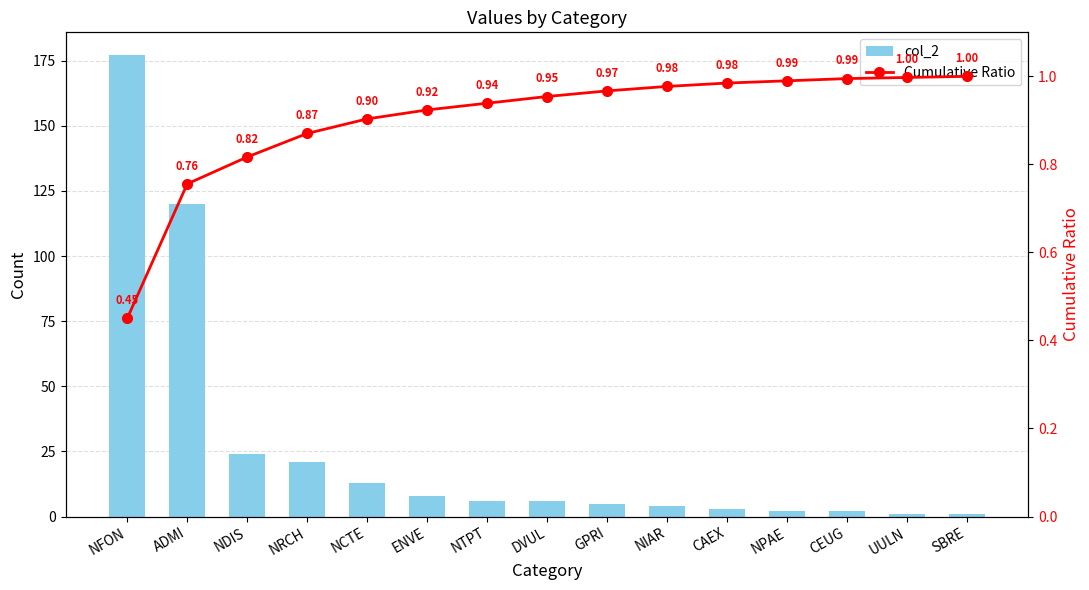

How many groups of bars are there?

15